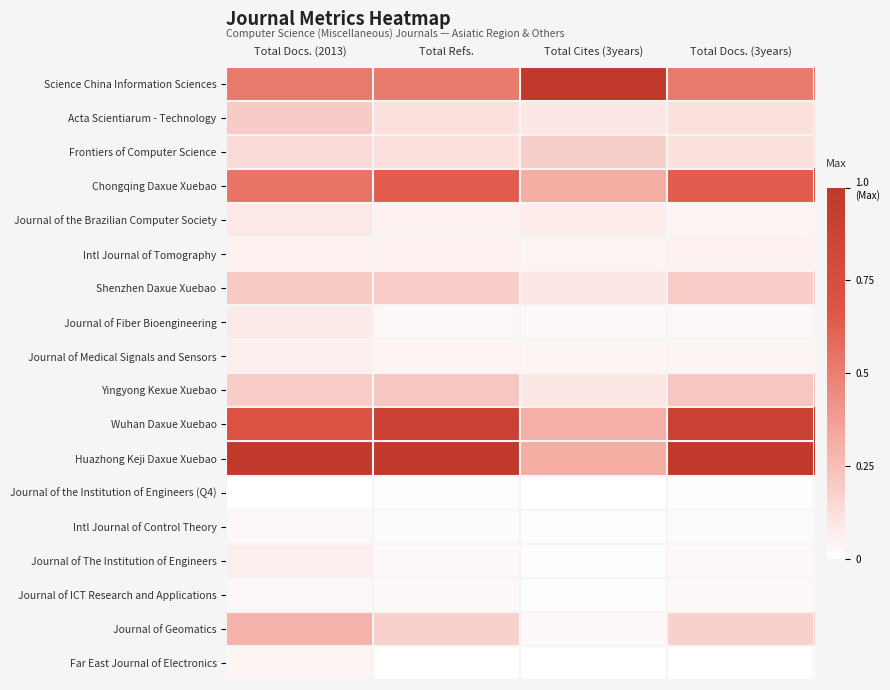

Reading left to right, transcribe all the data shown in this chart.

Science China Information Sciences: Total Docs. (2013)=0.5	Total Refs.=0.5	Total Cites (3years)=1.0	Total Docs. (3years)=0.5
Acta Scientiarum - Technology: Total Docs. (2013)=0.2	Total Refs.=0.1	Total Cites (3years)=0.1	Total Docs. (3years)=0.1
Frontiers of Computer Science: Total Docs. (2013)=0.1	Total Refs.=0.1	Total Cites (3years)=0.2	Total Docs. (3years)=0.1
Chongqing Daxue Xuebao: Total Docs. (2013)=0.5	Total Refs.=0.6	Total Cites (3years)=0.3	Total Docs. (3years)=0.6
Journal of the Brazilian Computer Society: Total Docs. (2013)=0.1	Total Refs.=0.1	Total Cites (3years)=0.1	Total Docs. (3years)=0.0
Intl Journal of Tomography: Total Docs. (2013)=0.1	Total Refs.=0.1	Total Cites (3years)=0.0	Total Docs. (3years)=0.0
Shenzhen Daxue Xuebao: Total Docs. (2013)=0.2	Total Refs.=0.2	Total Cites (3years)=0.1	Total Docs. (3years)=0.2
Journal of Fiber Bioengineering: Total Docs. (2013)=0.1	Total Refs.=0.0	Total Cites (3years)=0.0	Total Docs. (3years)=0.0
Journal of Medical Signals and Sensors: Total Docs. (2013)=0.1	Total Refs.=0.0	Total Cites (3years)=0.0	Total Docs. (3years)=0.0
Yingyong Kexue Xuebao: Total Docs. (2013)=0.2	Total Refs.=0.2	Total Cites (3years)=0.1	Total Docs. (3years)=0.2
Wuhan Daxue Xuebao: Total Docs. (2013)=0.7	Total Refs.=0.9	Total Cites (3years)=0.3	Total Docs. (3years)=0.9
Huazhong Keji Daxue Xuebao: Total Docs. (2013)=1.0	Total Refs.=1.0	Total Cites (3years)=0.3	Total Docs. (3years)=1.0
Journal of the Institution of Engineers (Q4): Total Docs. (2013)=0.0	Total Refs.=0.0	Total Cites (3years)=0.0	Total Docs. (3years)=0.0
Intl Journal of Control Theory: Total Docs. (2013)=0.0	Total Refs.=0.0	Total Cites (3years)=0.0	Total Docs. (3years)=0.0
Journal of The Institution of Engineers: Total Docs. (2013)=0.1	Total Refs.=0.0	Total Cites (3years)=0.0	Total Docs. (3years)=0.0
Journal of ICT Research and Applications: Total Docs. (2013)=0.0	Total Refs.=0.0	Total Cites (3years)=0.0	Total Docs. (3years)=0.0
Journal of Geomatics: Total Docs. (2013)=0.3	Total Refs.=0.2	Total Cites (3years)=0.0	Total Docs. (3years)=0.2
Far East Journal of Electronics: Total Docs. (2013)=0.0	Total Refs.=0.0	Total Cites (3years)=0.0	Total Docs. (3years)=0.0